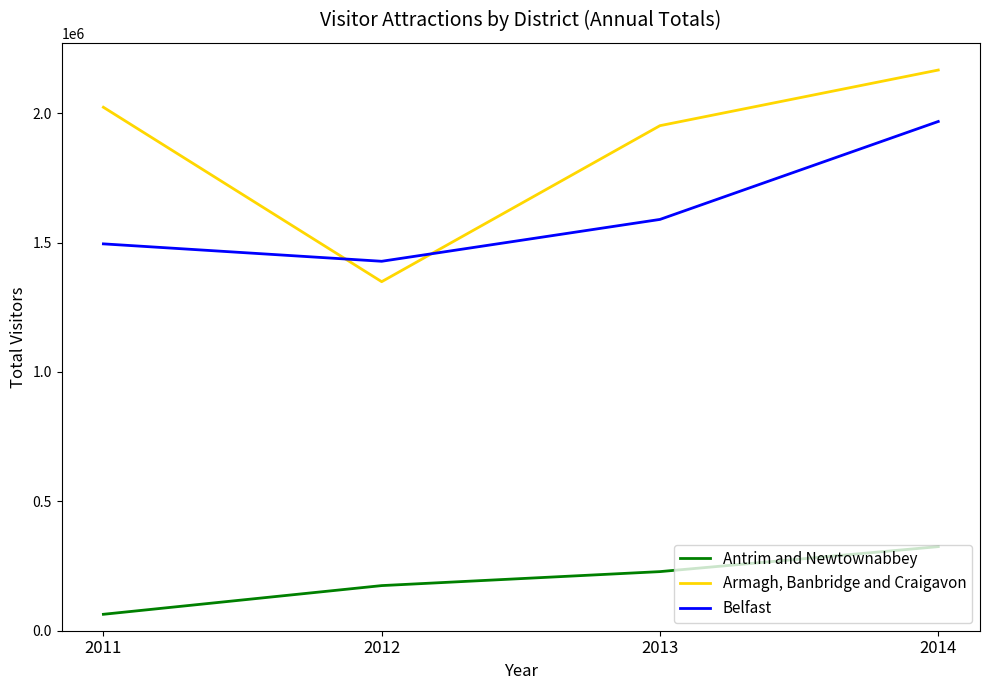

At how many categories does at least one series exceed 1250790?

4